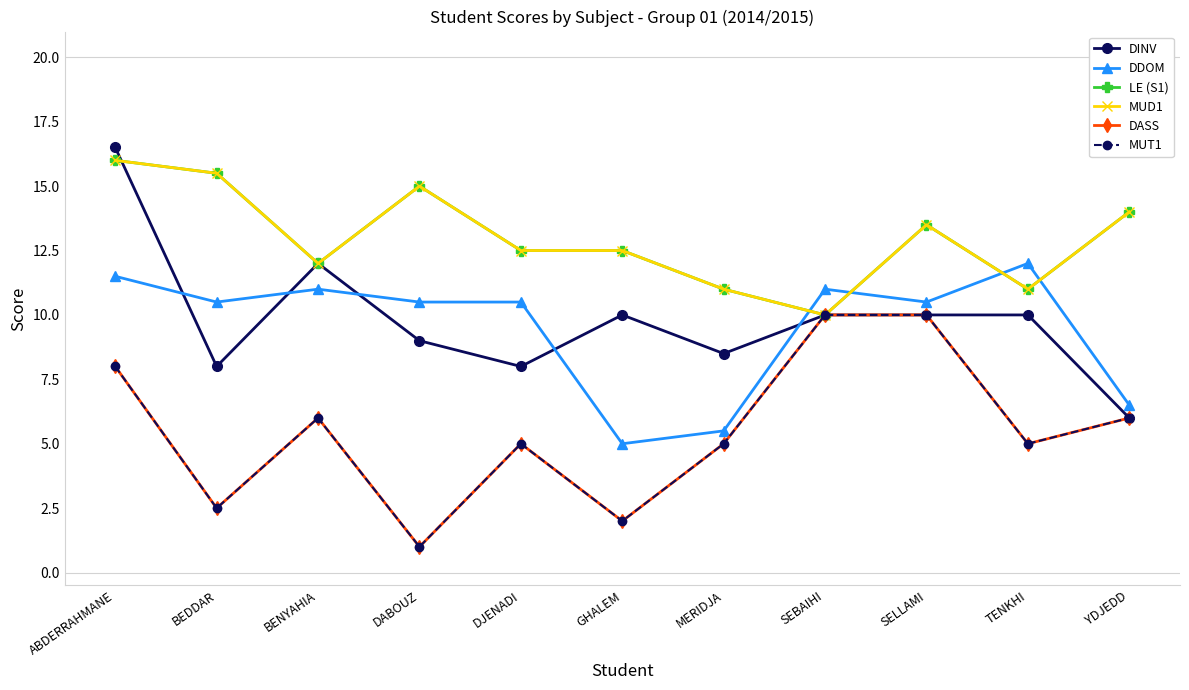

What is the approximate value of DDOM at BENYAHIA?

11.0